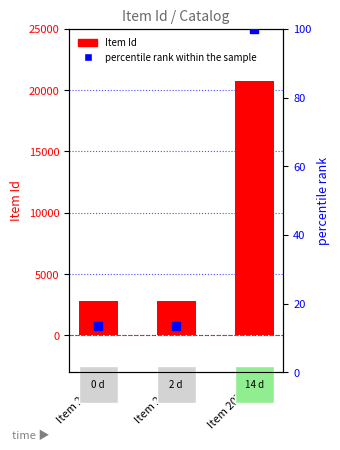

Which series has the largest total across all categories?

Item Id